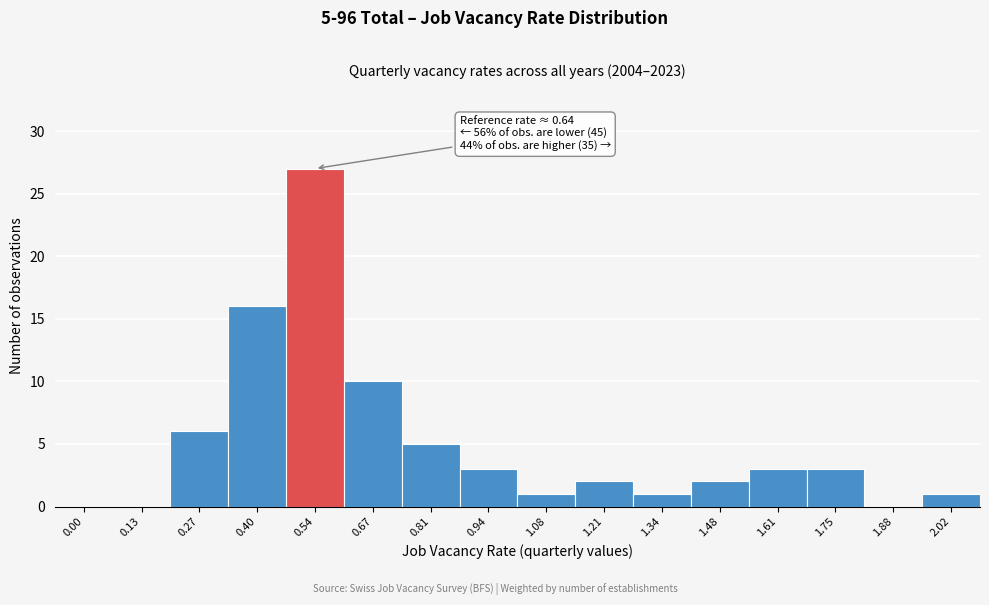

Reading left to right, transcribe all the data shown in this chart.

0.00=0	0.13=0	0.27=6	0.40=16	0.54=27	0.67=10	0.81=5	0.94=3	1.08=1	1.21=2	1.34=1	1.48=2	1.61=3	1.75=3	1.88=0	2.02=1